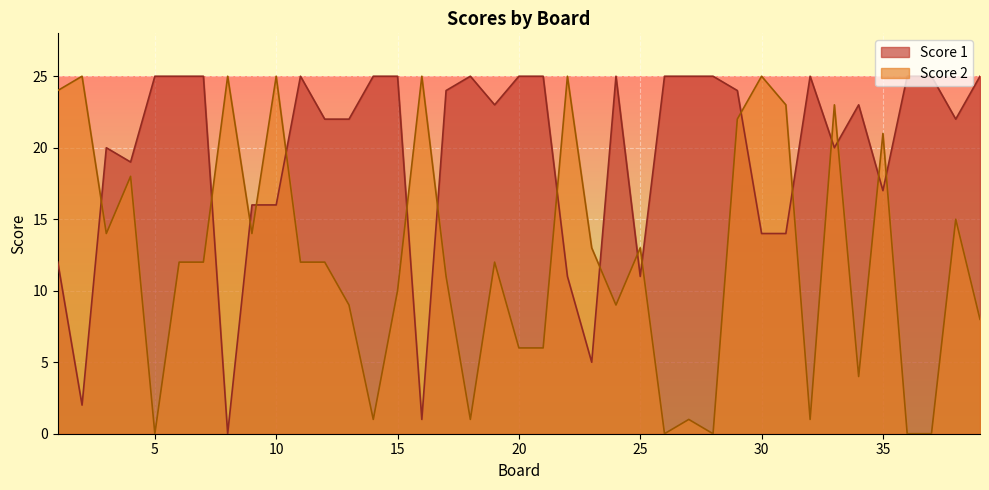

How many lines are shown in the chart?

2